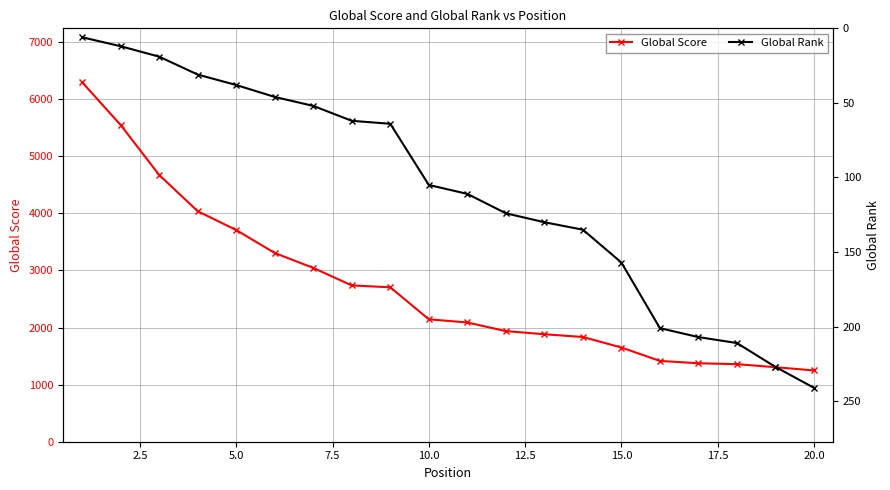

At how many categories does at least one series exceed 1062?

20